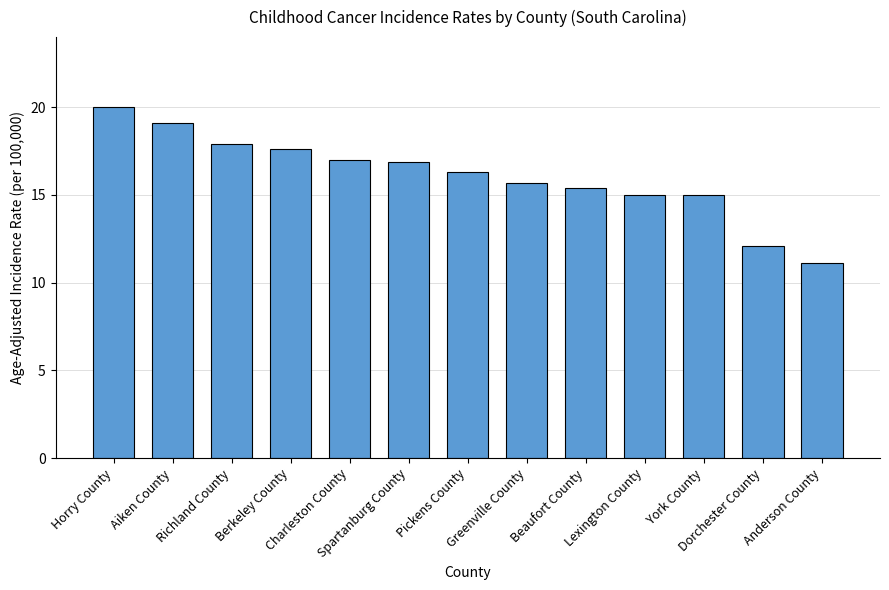

What is the value of the 12th bar from the left?

12.1